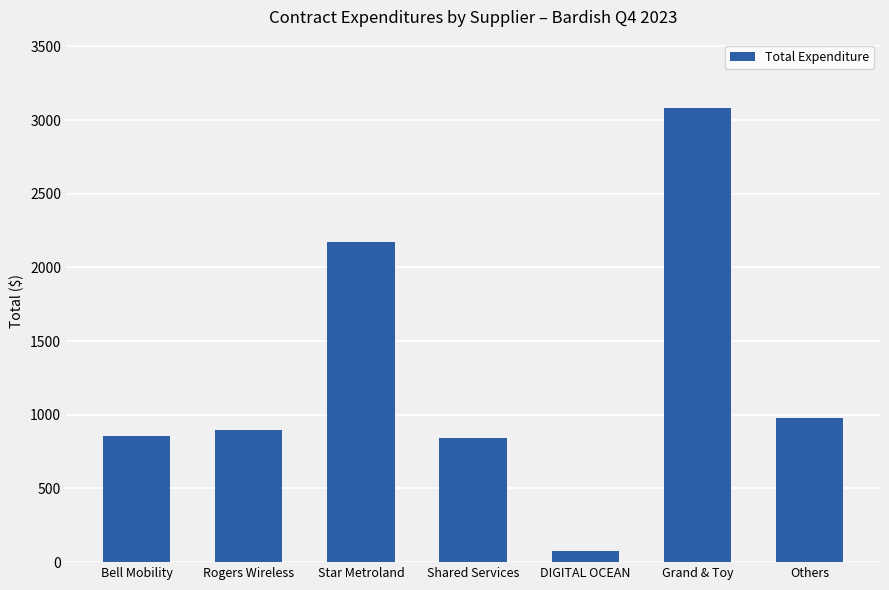

How many data points are less than 899?

3